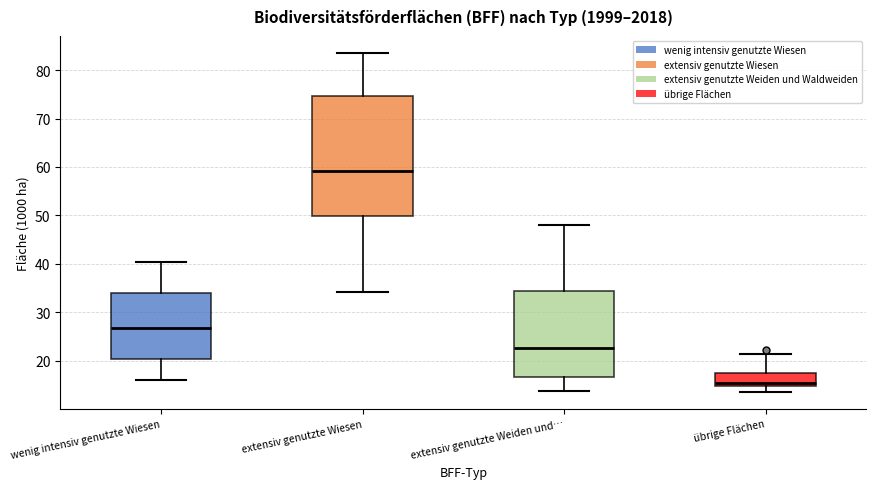

Reading left to right, read every box against the y-axis: the position of its median line, the range the box covers, and the ends of its whiskers. The values are not printed on the chart, so give them approximately, as read against the axis.

wenig intensiv genutzte Wiesen: median 27, box 20 to 34, whiskers 16 to 40
extensiv genutzte Wiesen: median 59, box 50 to 75, whiskers 34 to 84
extensiv genutzte Weiden und…: median 23, box 17 to 34, whiskers 14 to 48
übrige Flächen: median 15 (just above the box's lower edge), box 15 to 18, whiskers 14 to 21